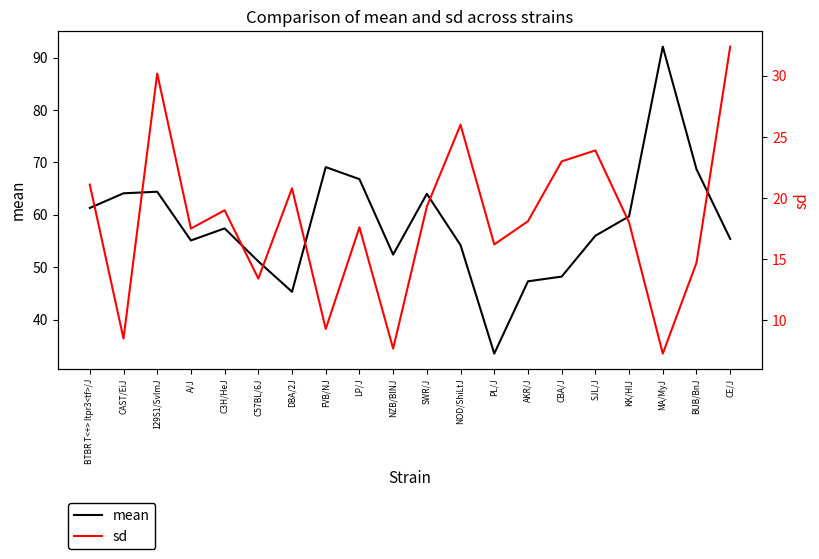

Is it true that sd equals 26.0 at NOD/ShiLtJ?

True